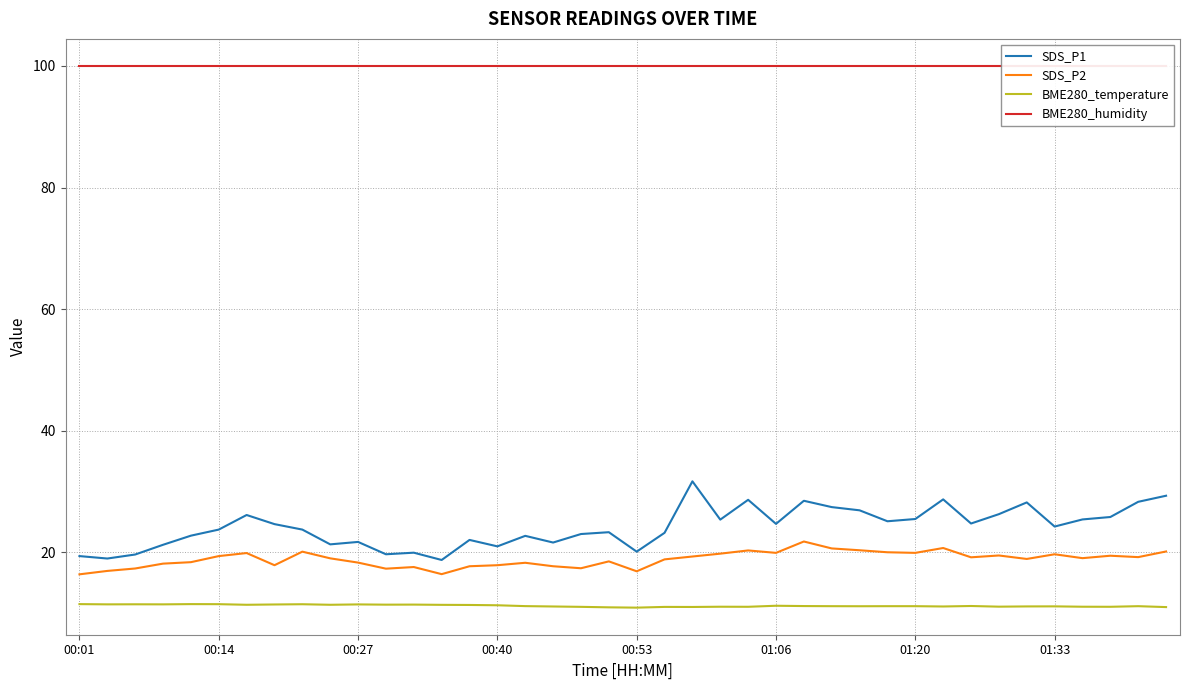

True or false: SDS_P1 and SDS_P2 intersect in this chart.

False